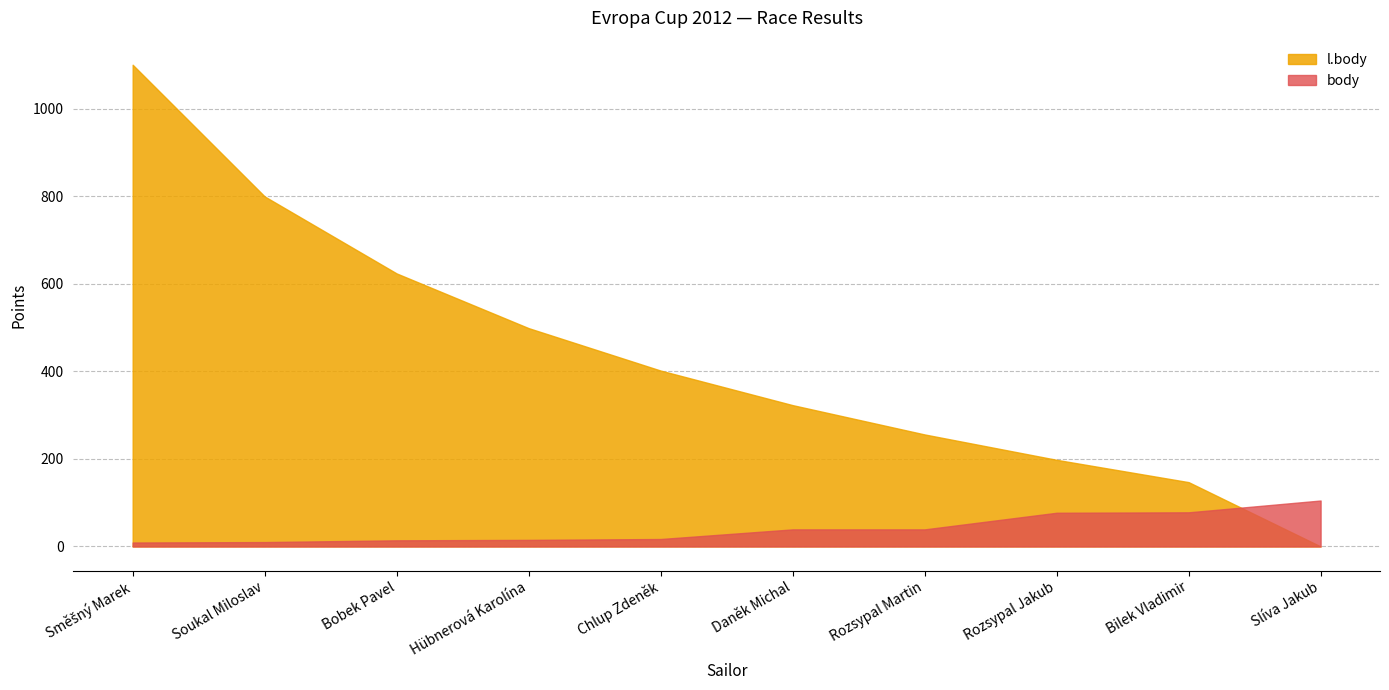

What are all the series names shown in the legend?

l.body, body